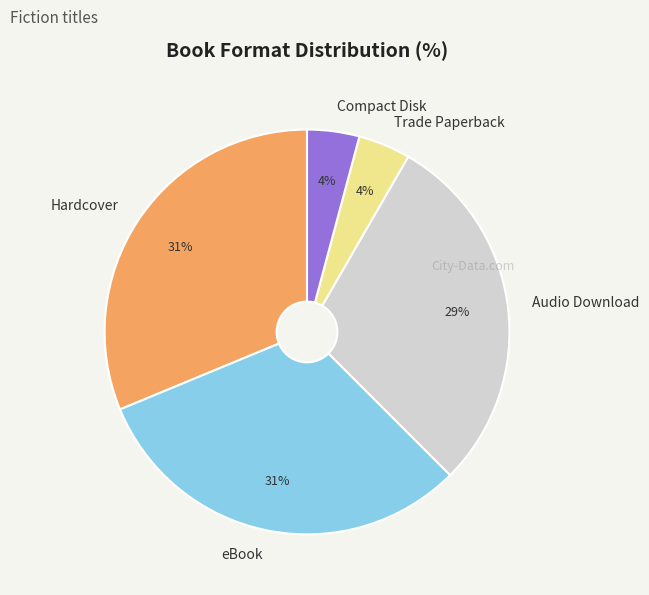

What is the ratio of the value at Compact Disk to the value at Trade Paperback?

1.0